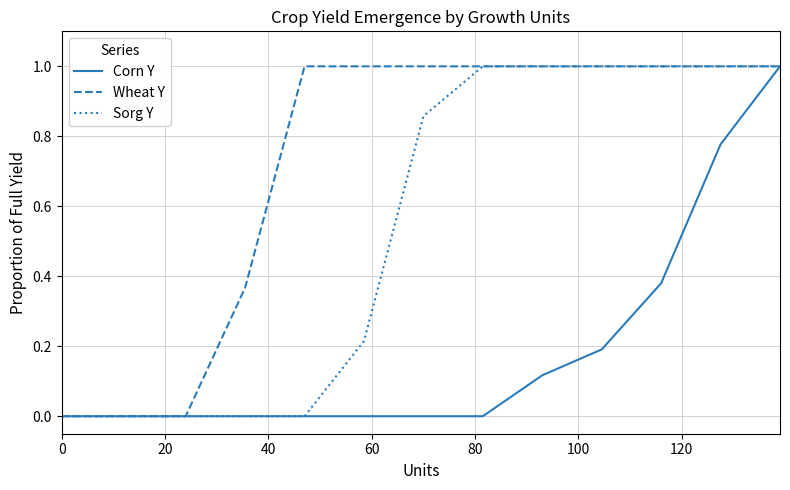

Which series has the largest total across all categories?

Wheat Y